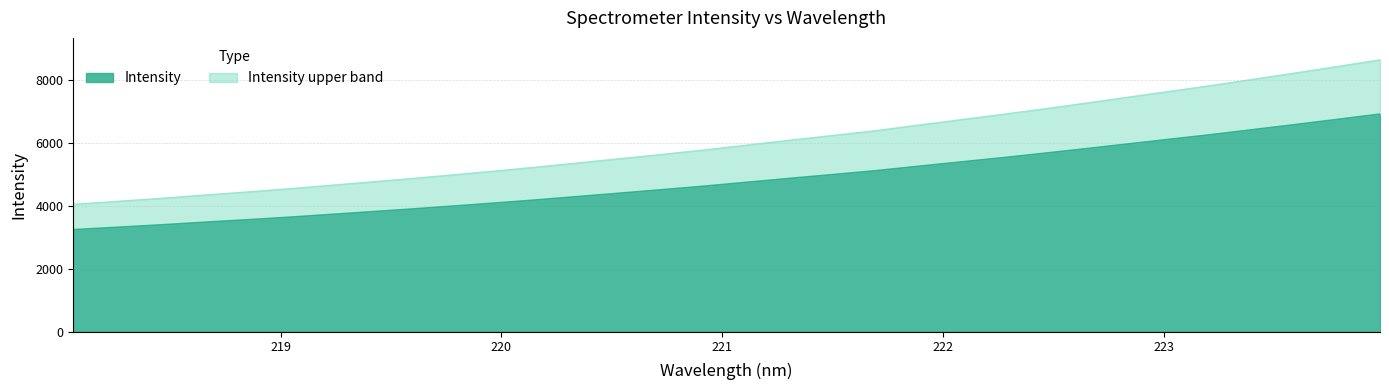

Is it true that the value at 220.7354 is 4511.8?

True